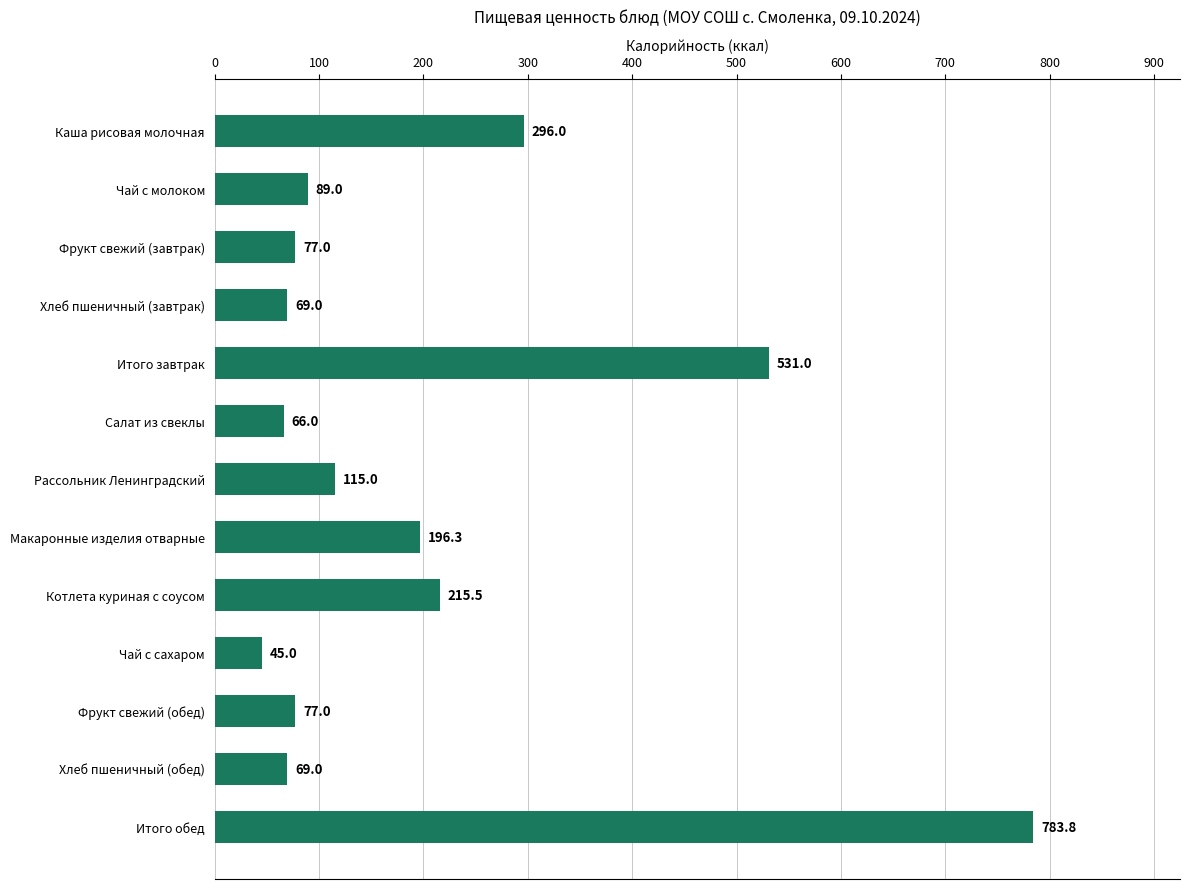

What is the label of the 8th bar from the bottom?

Салат из свеклы